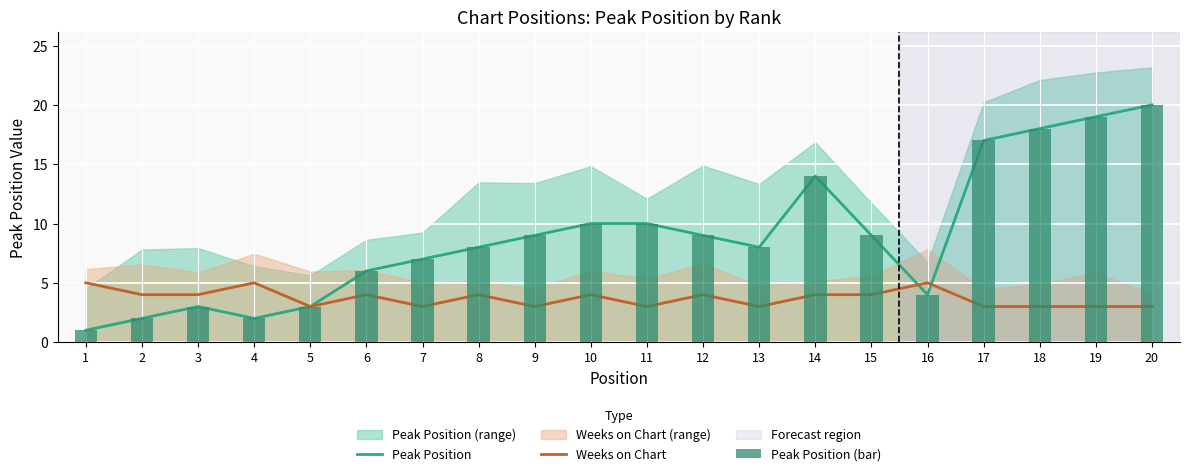

Where does the Peak Position (bar) series first go above 9?

10